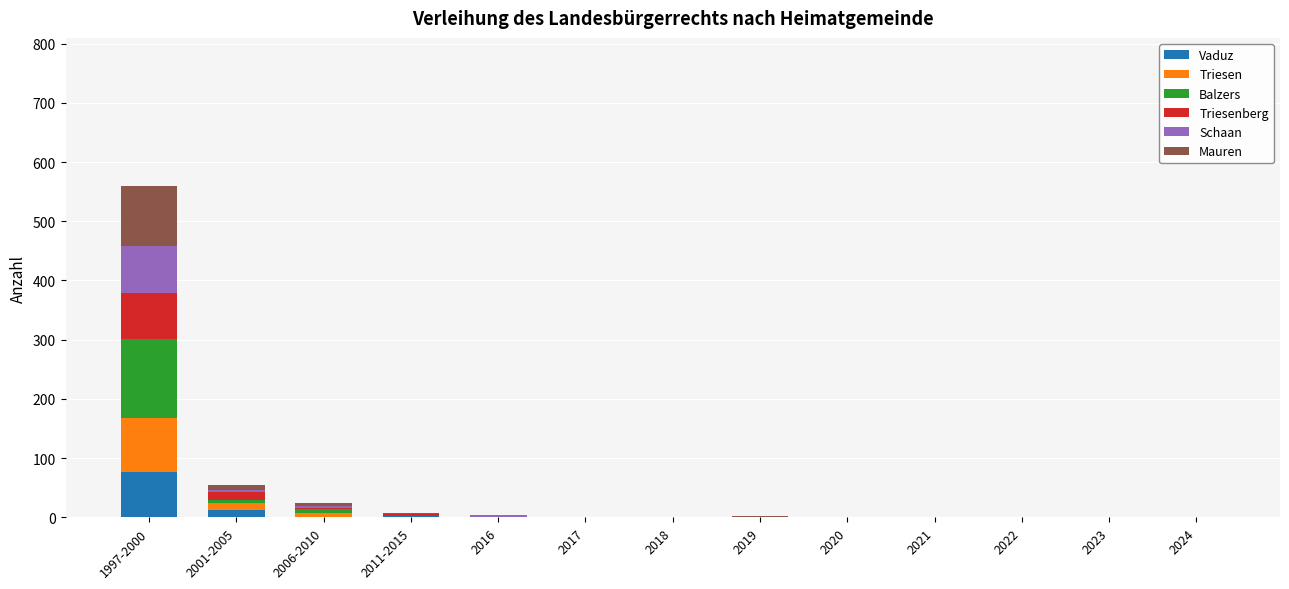

What is the sum of all Vaduz values?

92